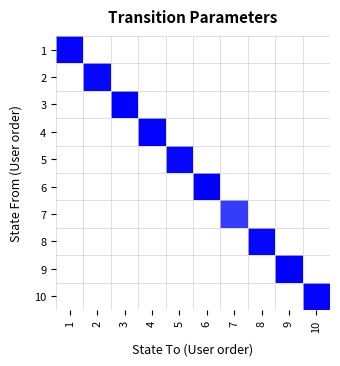

Which label corresponds to the largest value in the chart?

3